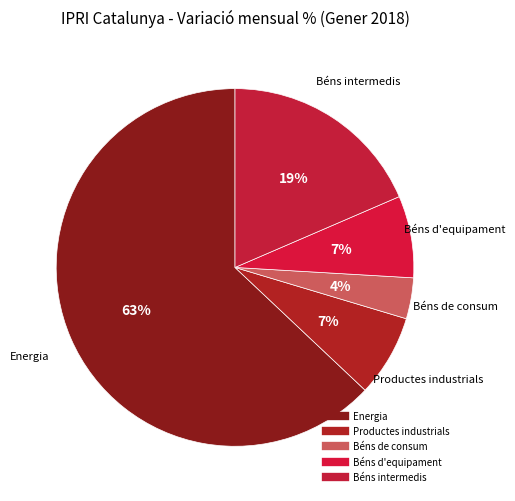

Is there a majority slice in this chart?

Yes